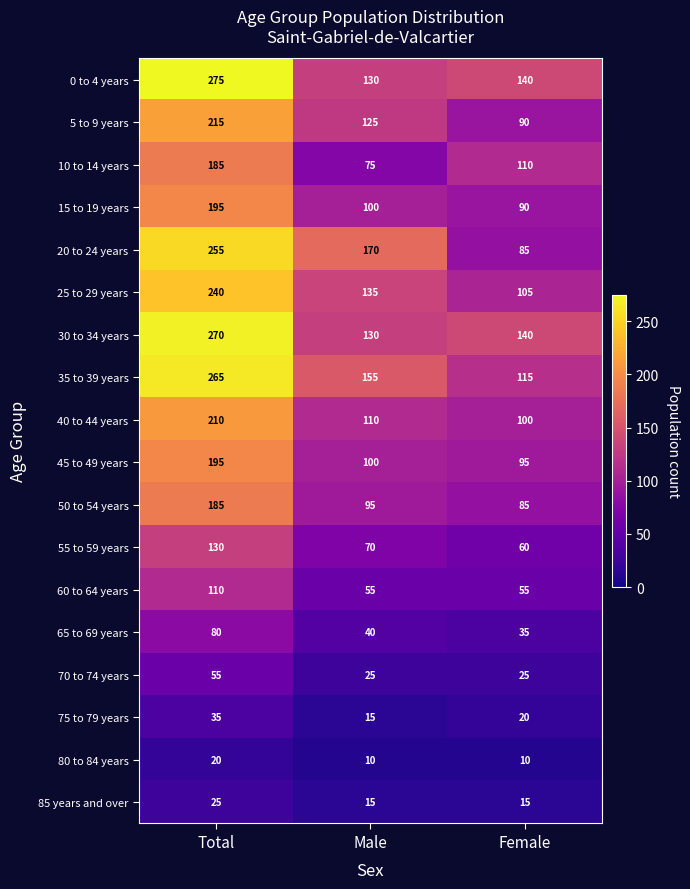

Is it true that 0 to 4 years equals 275 at Total?

True